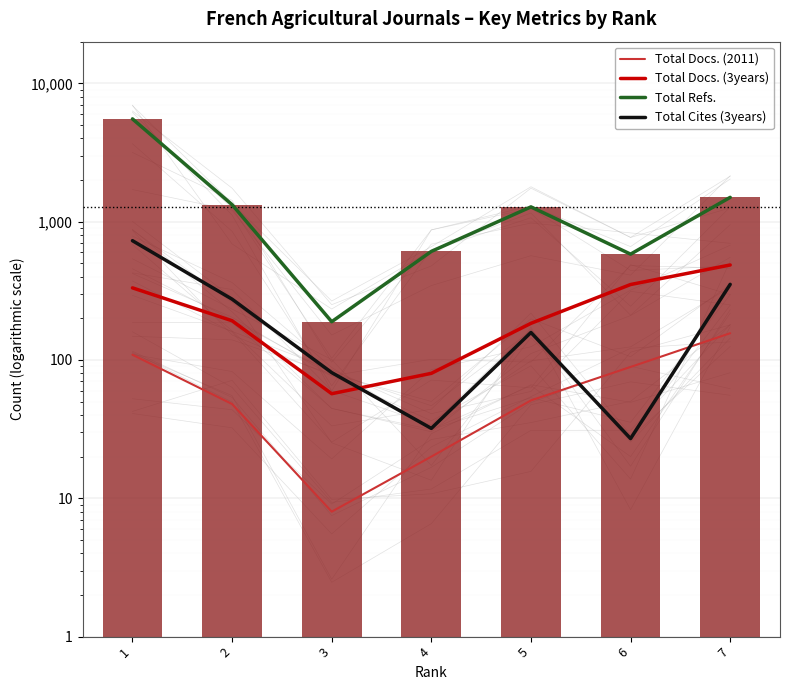

What are all the series names shown in the legend?

Total Docs. (2011), Total Docs. (3years), Total Refs., Total Cites (3years)